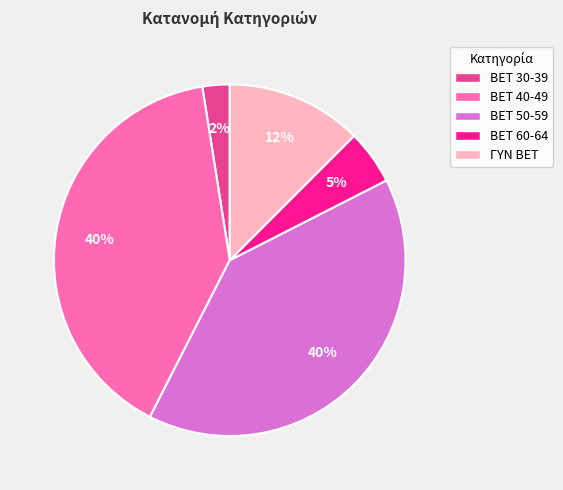

Combined, do BET 50-59 and BET 30-39 account for over 50%?

No